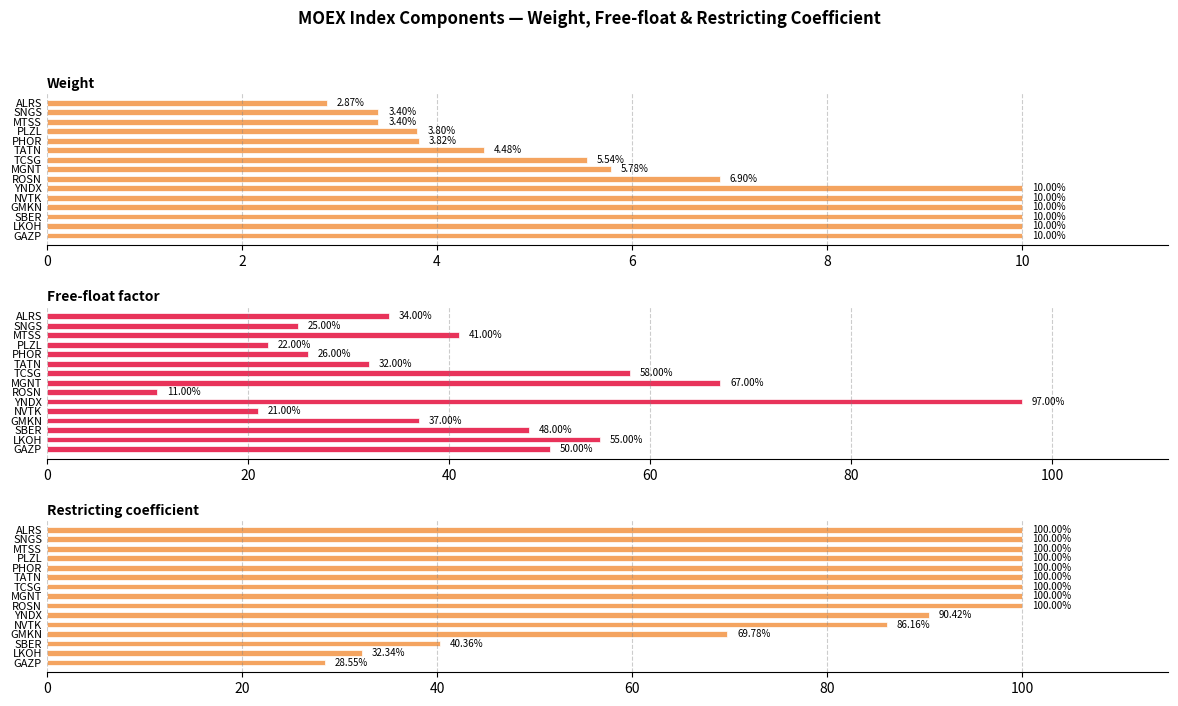

True or false: Weight has a value of 10.0 at GAZP.

True